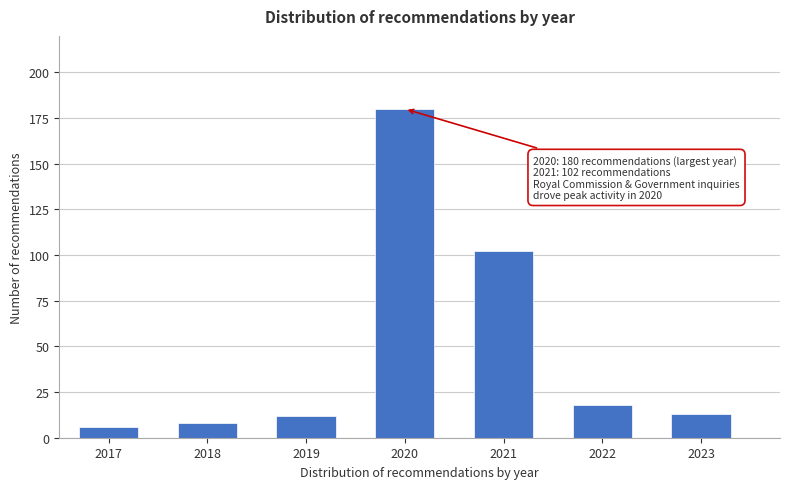

Reading left to right, transcribe all the data shown in this chart.

2017=6	2018=8	2019=12	2020=180	2021=102	2022=18	2023=13